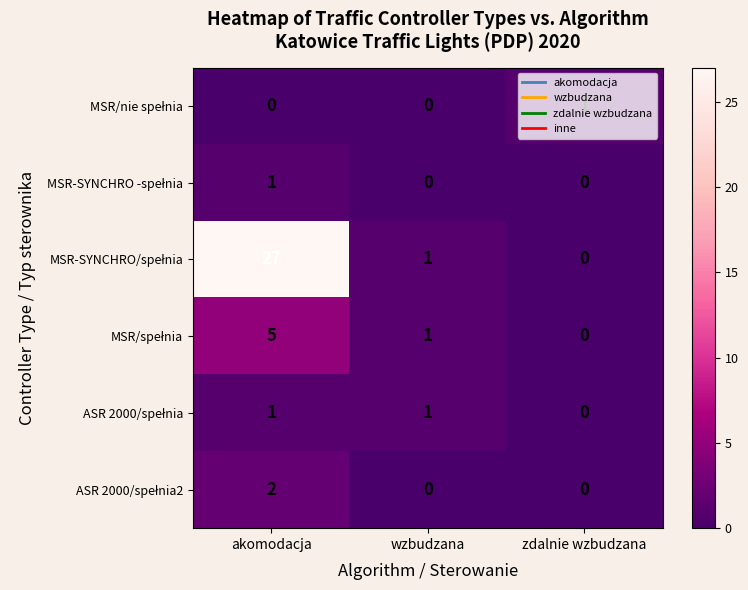

At which category is the sum across all series the highest?

akomodacja